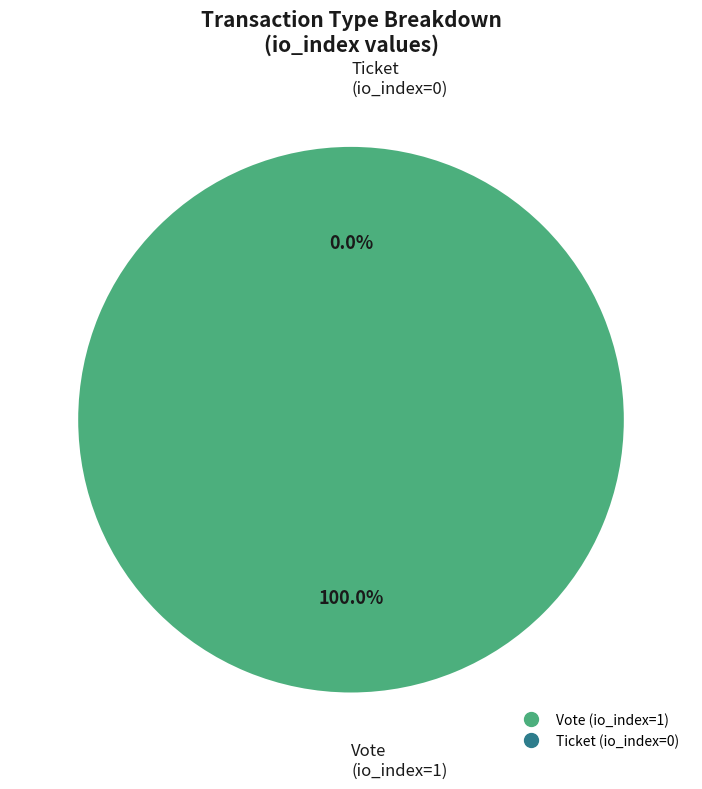

What is the change in value from Vote to Ticket?

-1